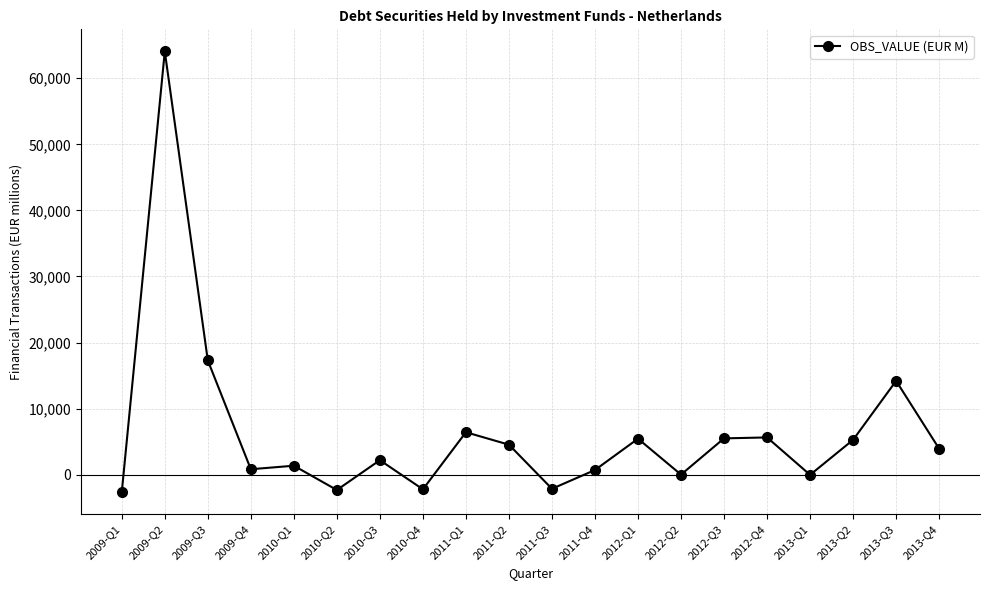

Which has a higher value, 2009-Q2 or 2012-Q3?

2009-Q2